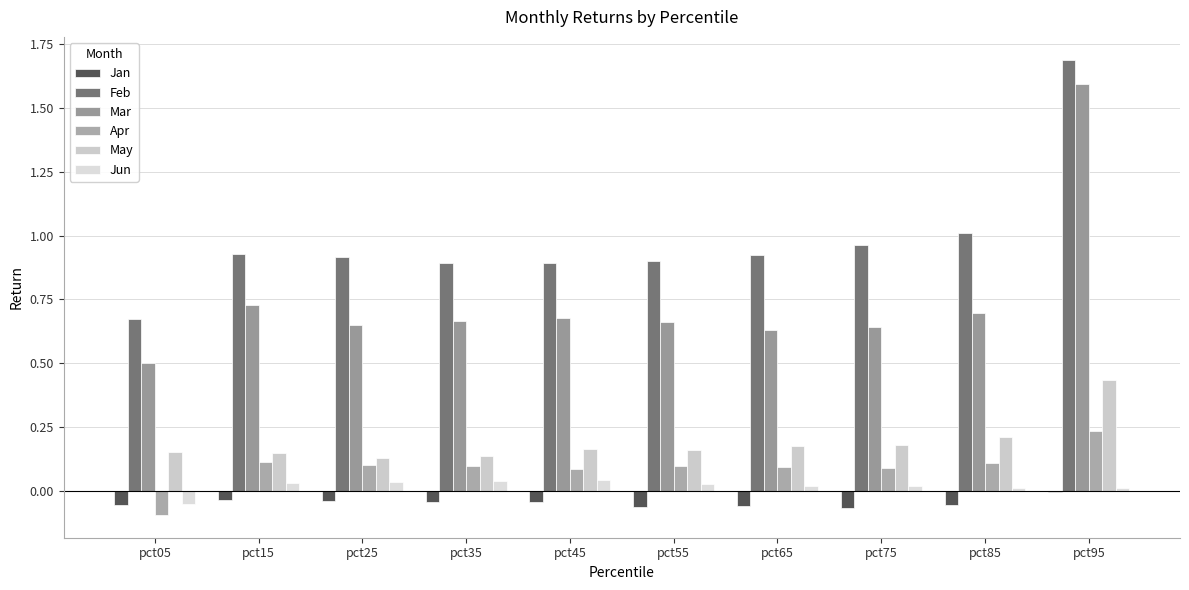

At how many categories does at least one series exceed 0?

10